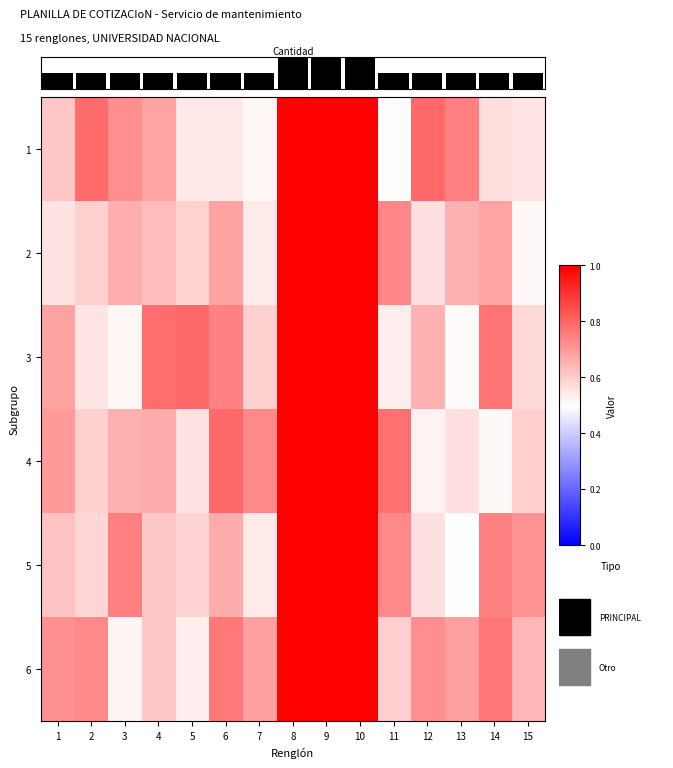

The value of 1 at 7 is 0.9. True or false?

False